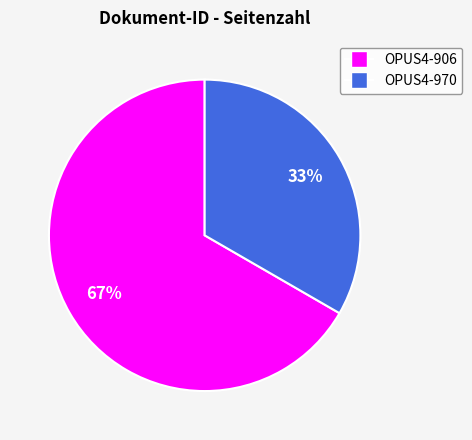

To the nearest percent, what is the average slice percentage?

50%